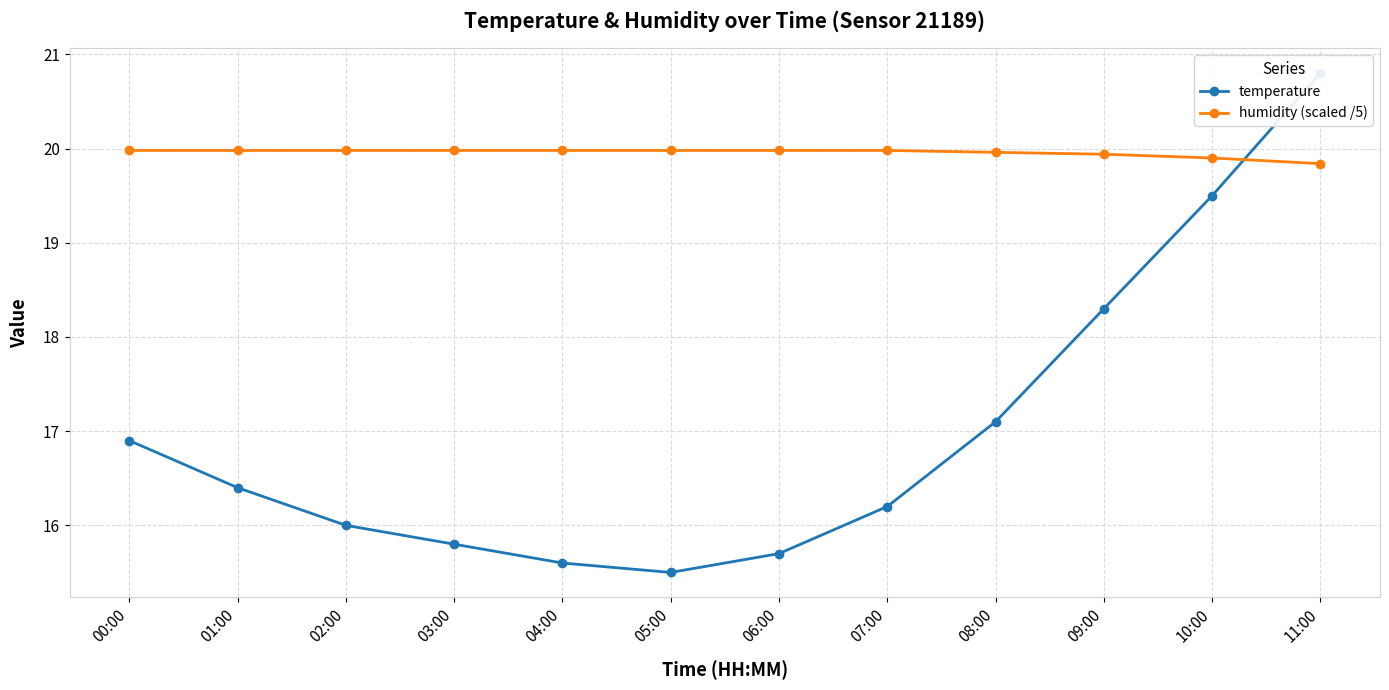

Which series has the largest range (max minus min)?

temperature